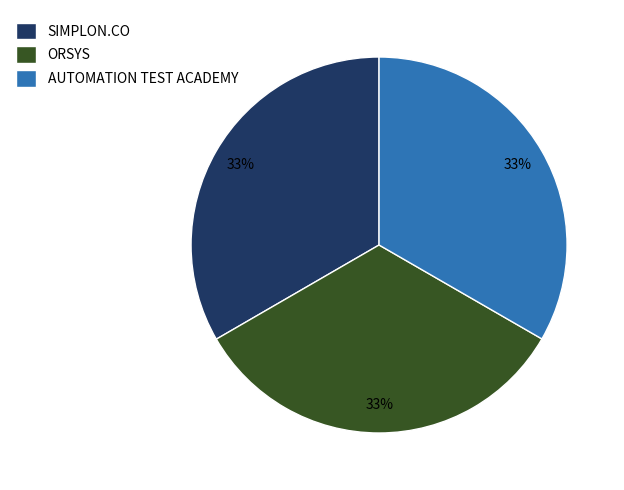

Is it true that ORSYS is 33% of the pie?

True